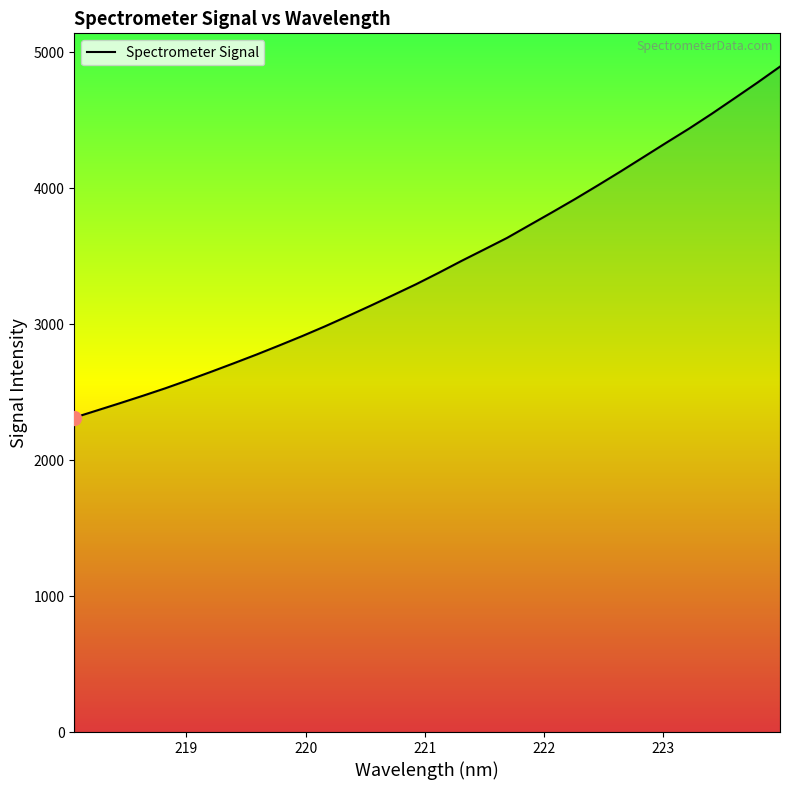

What is the maximum value shown in the chart?

4894.7